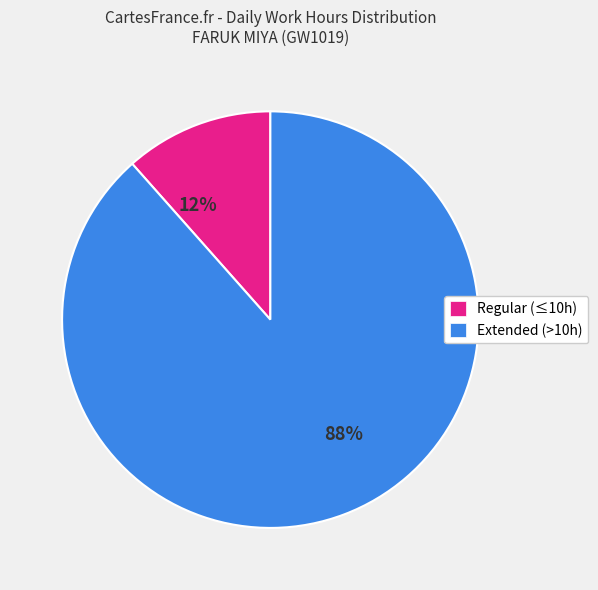

Which slice is the smallest?

Regular (≤10h)